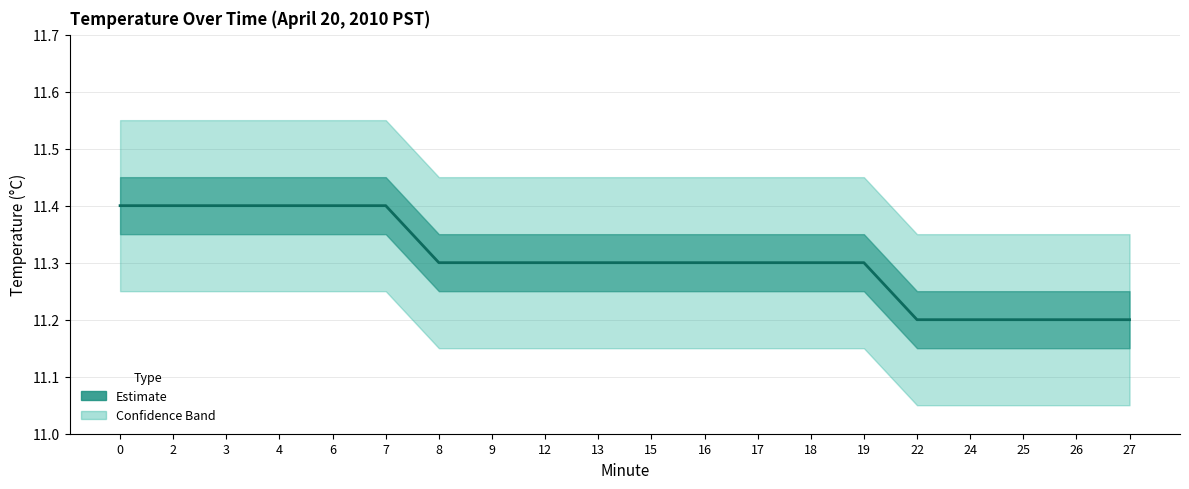

True or false: the data shows 11.3 at 16.

True